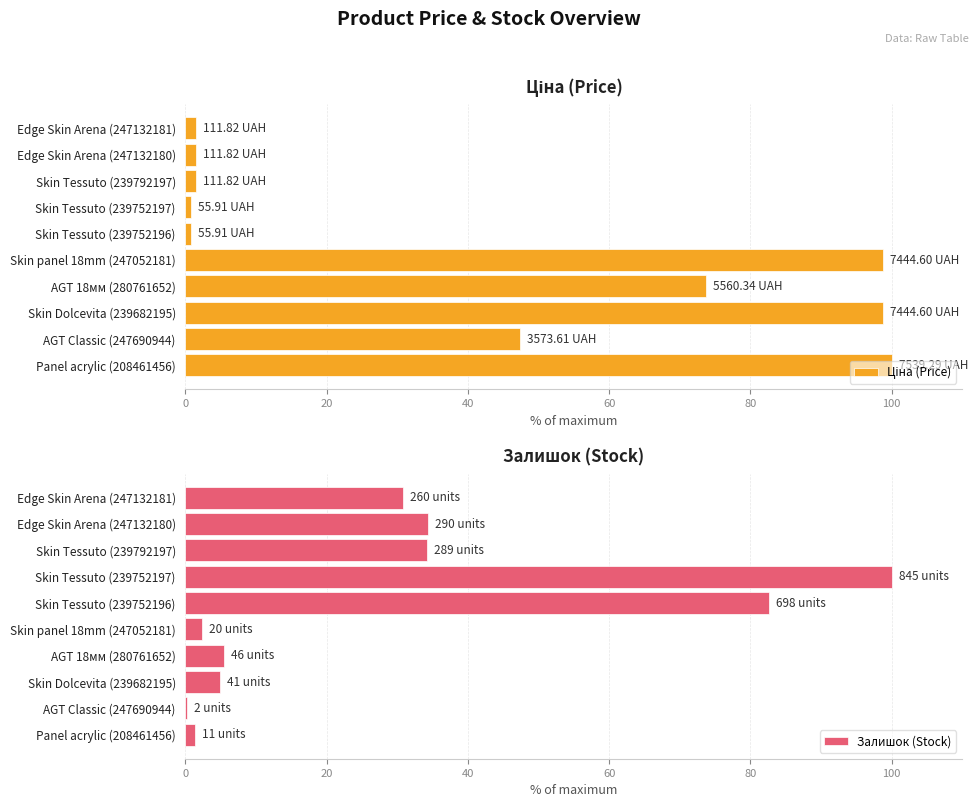

What is the sum of all Ціна (Price) values?

424.6